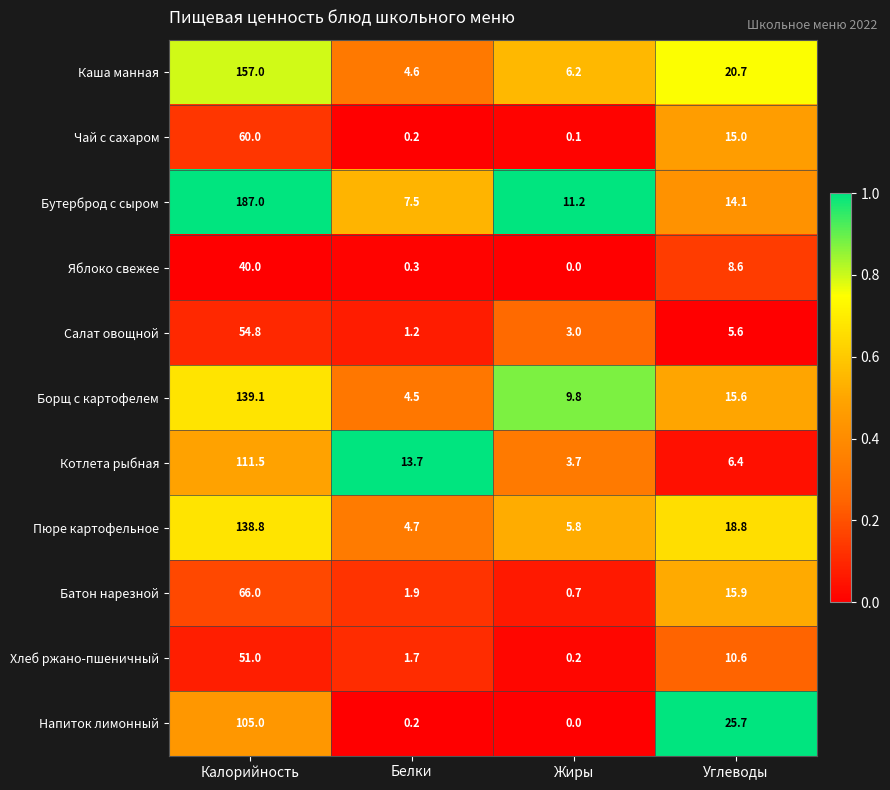

Is it true that Батон нарезной equals 0.7 at Жиры?

True